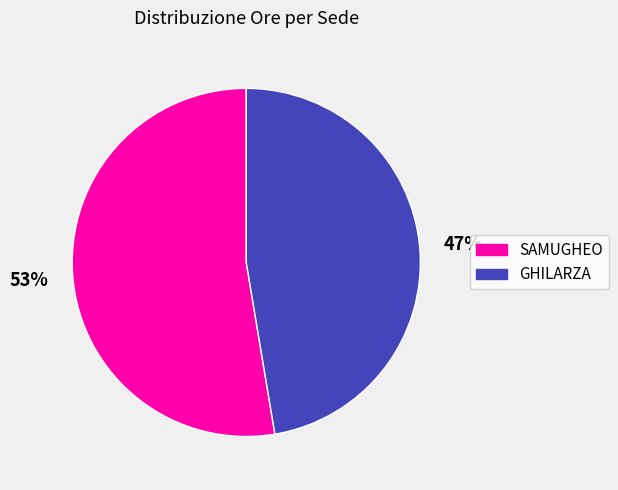

To the nearest percent, what percentage of the pie is SAMUGHEO?

53%